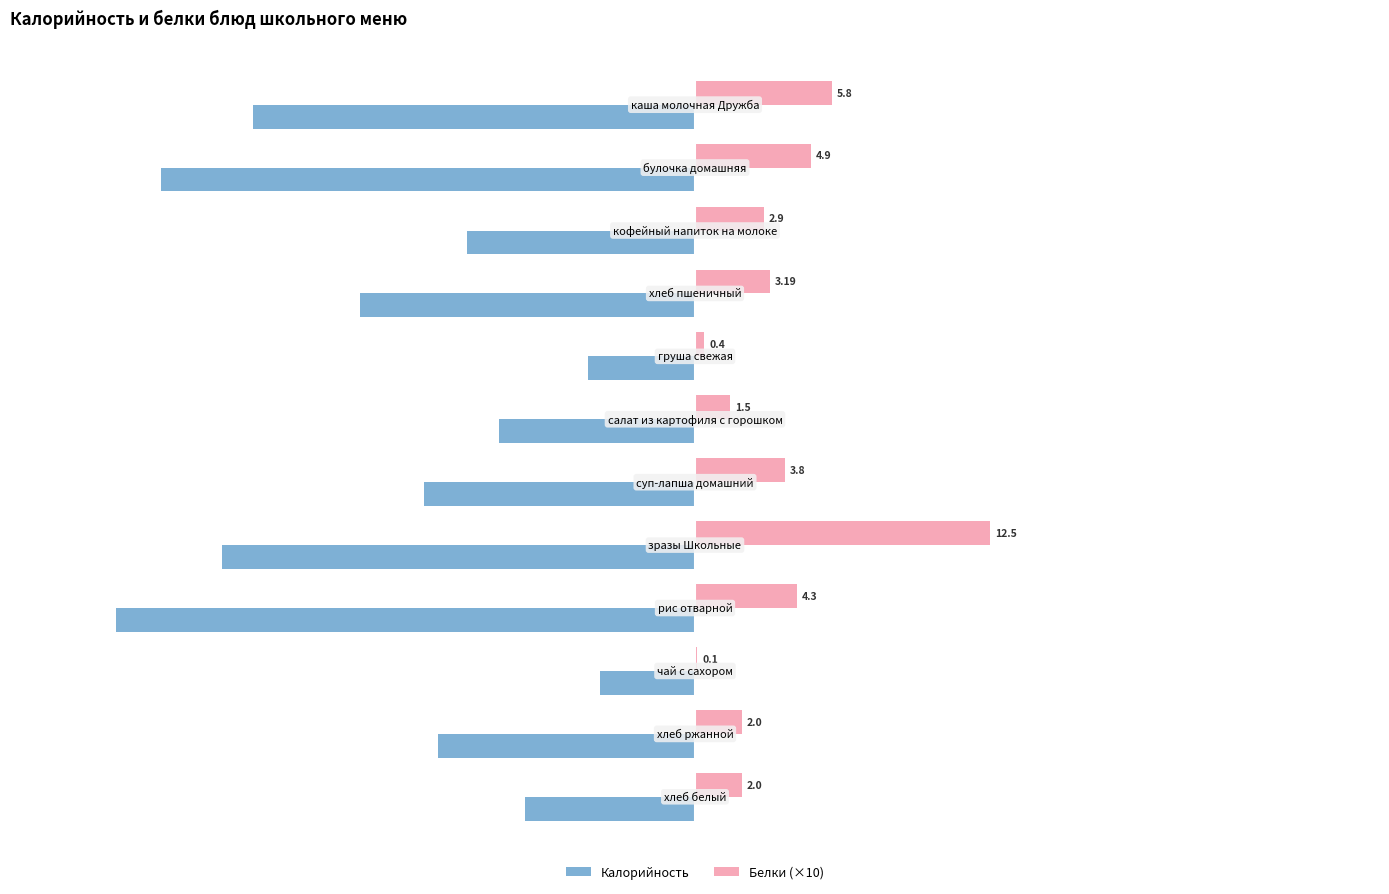

What are all the series names shown in the legend?

Калорийность, Белки (×10)